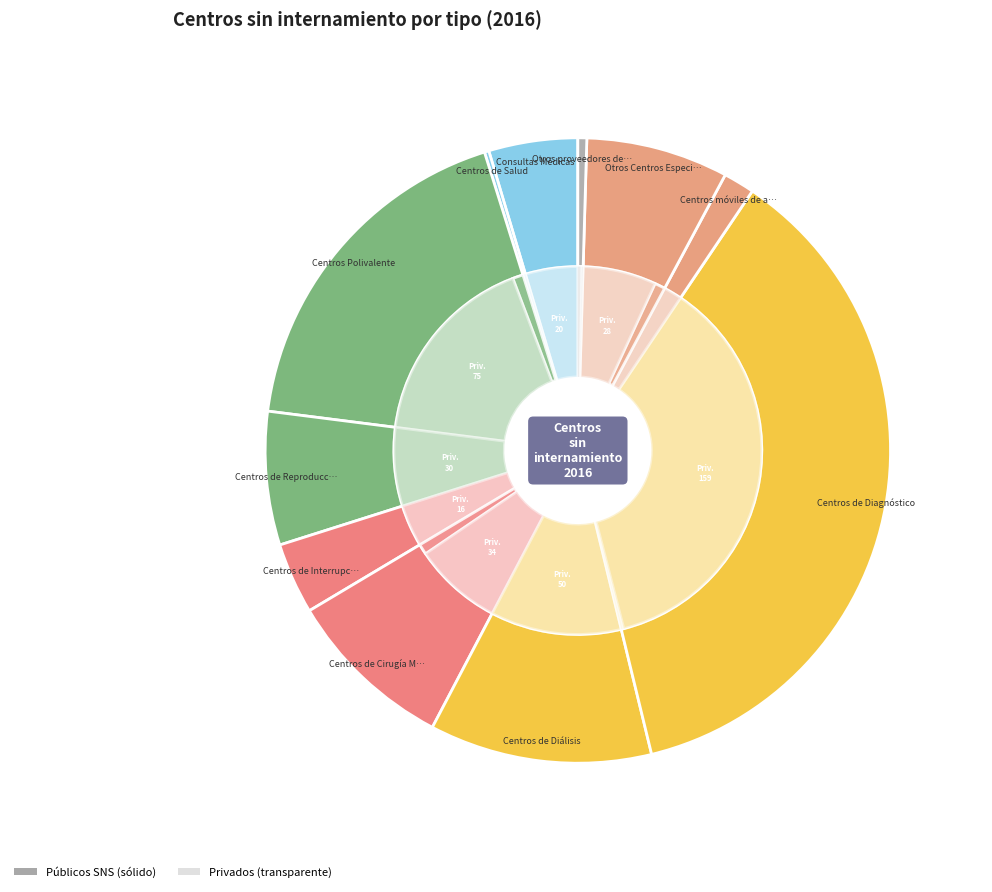

What percentage is the Otros Centros Especializados slice, to the nearest percent?

7%